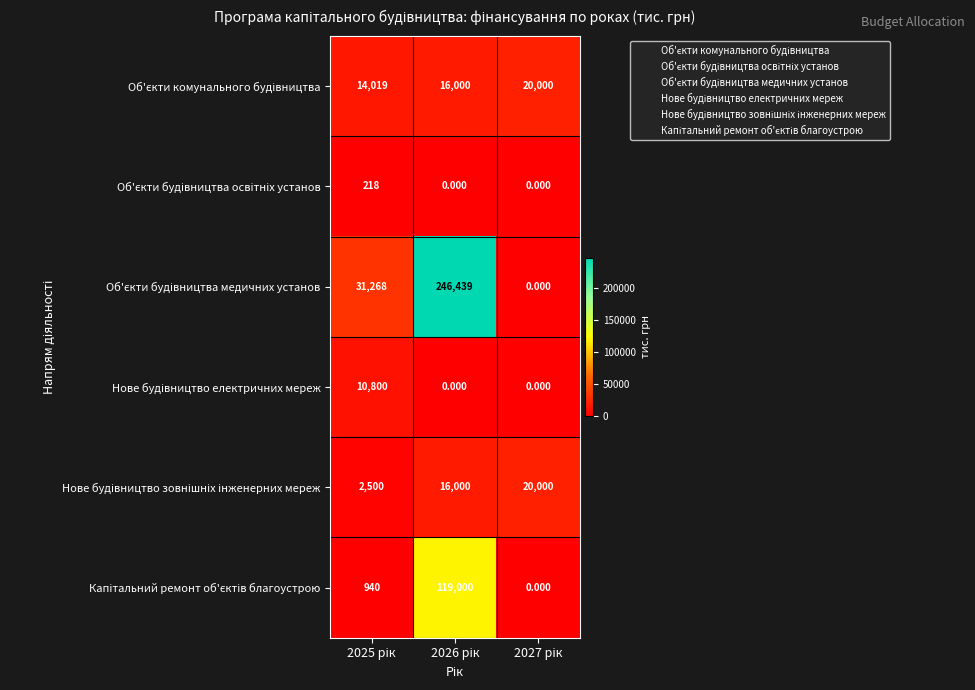

Which series has the largest range (max minus min)?

Об'єкти будівництва медичних установ